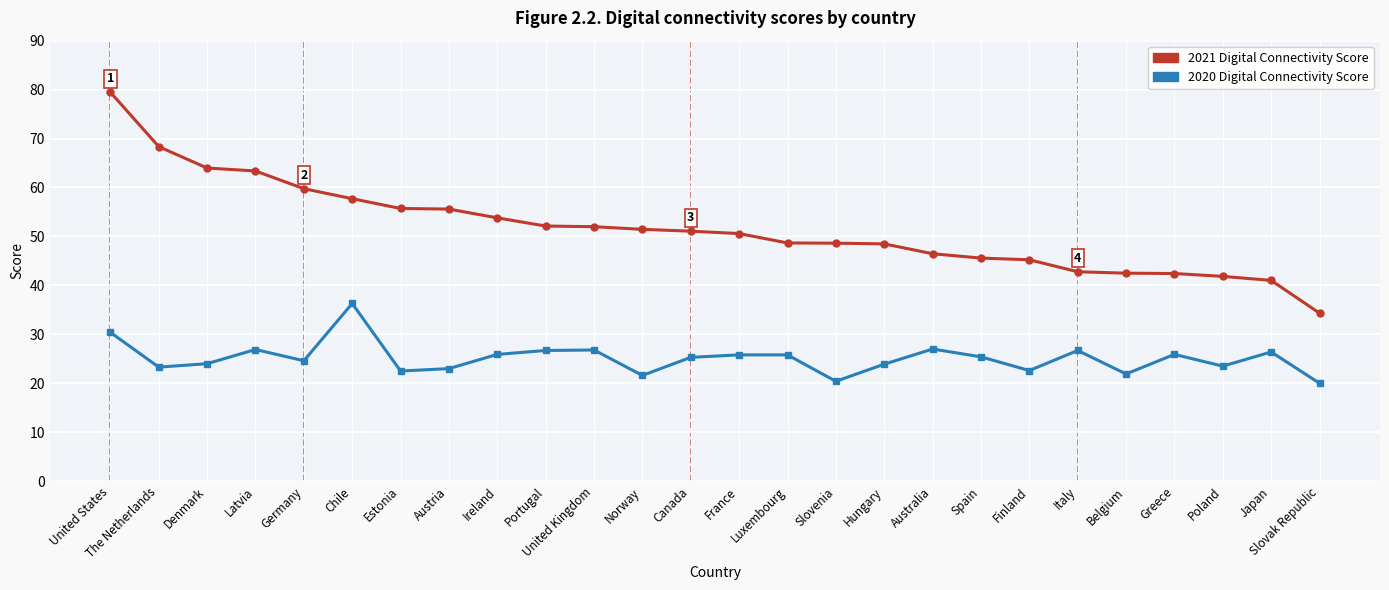

How many lines are shown in the chart?

2